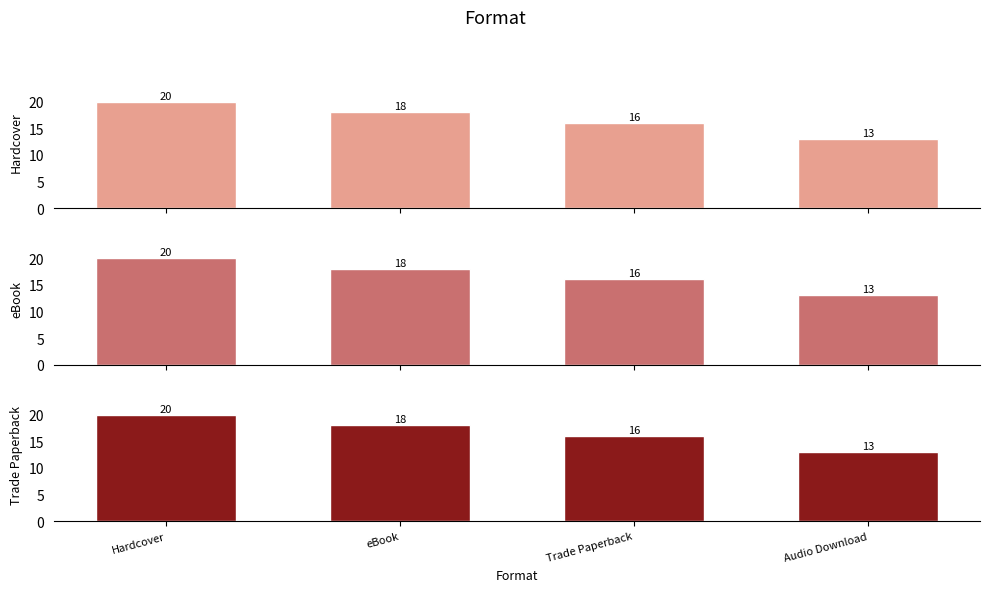

Count the number of categories in the chart.

4